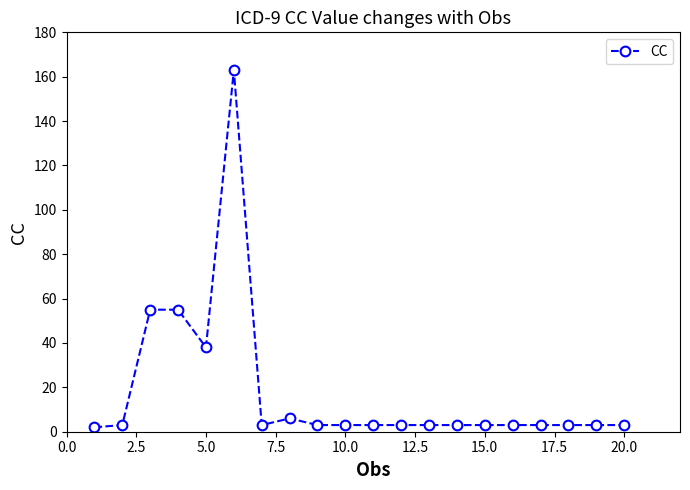

What is the greatest value displayed?

163